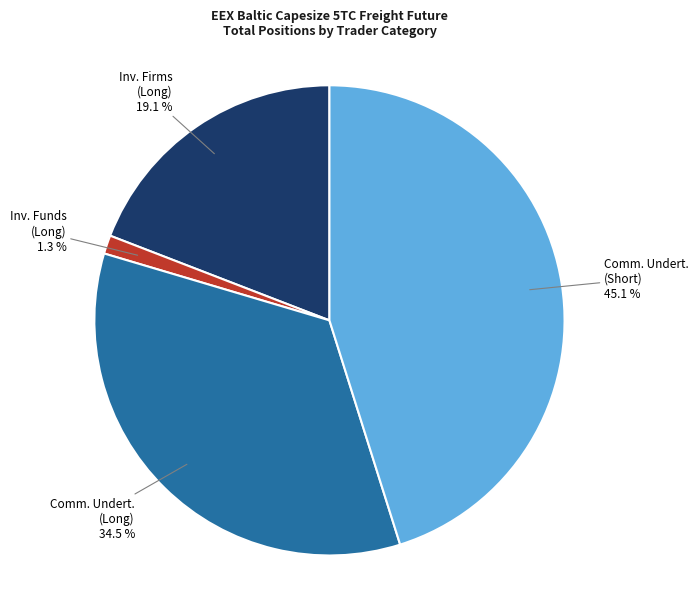

Does any single category account for the majority?

No